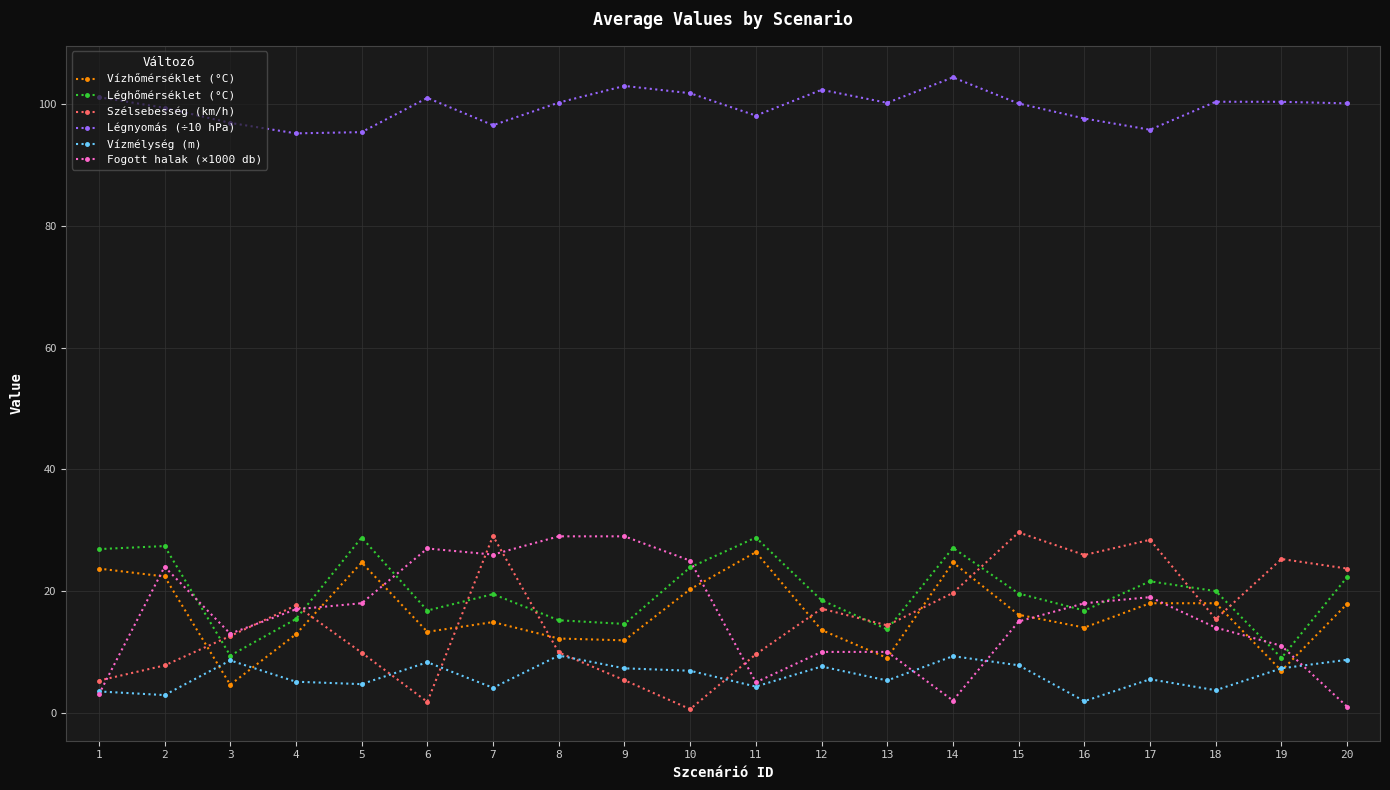

What is the highest value of the Szélsebesség (km/h) series?

29.6